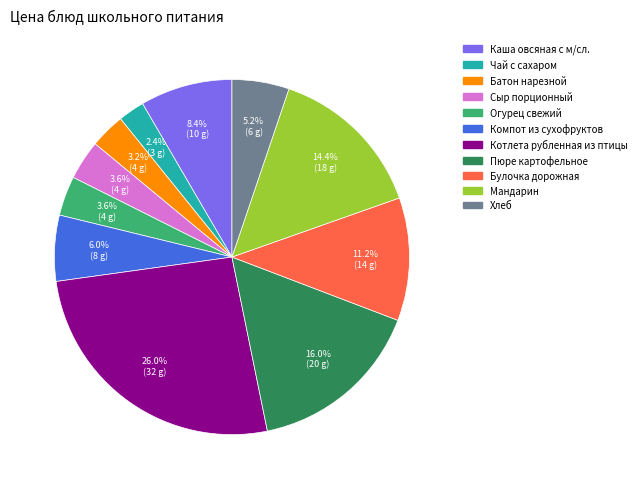

The Батон нарезной slice represents 13% of the pie. True or false?

False